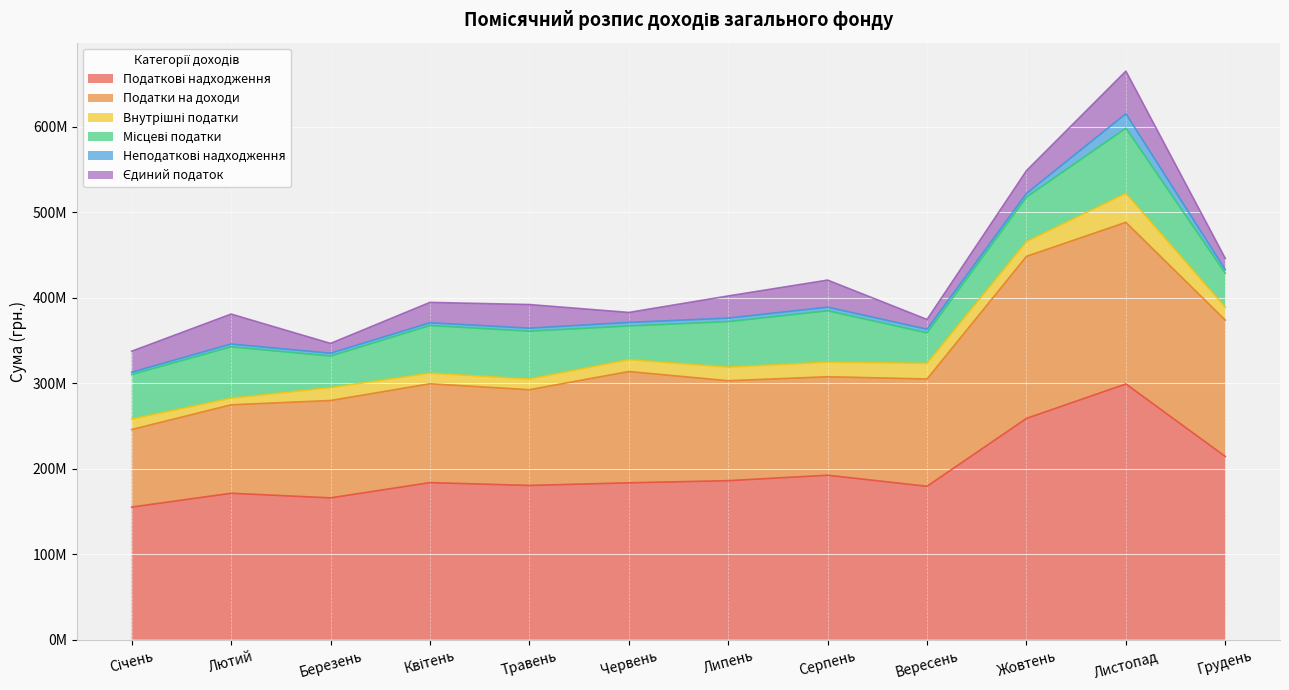

What is the sum of the Внутрішні податки values at Грудень and Серпень?

32270000